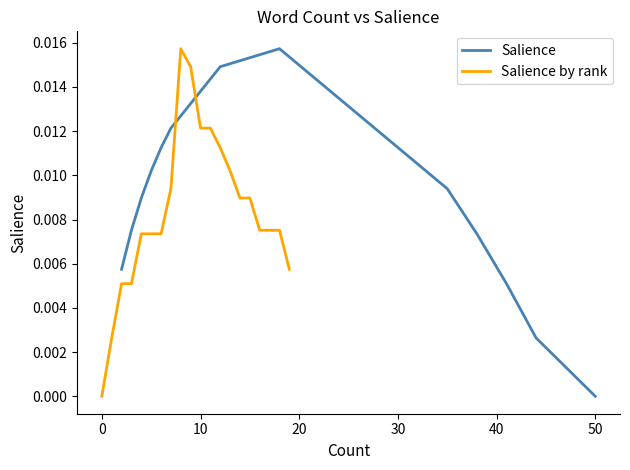

At how many categories does at least one series exceed 0?

20